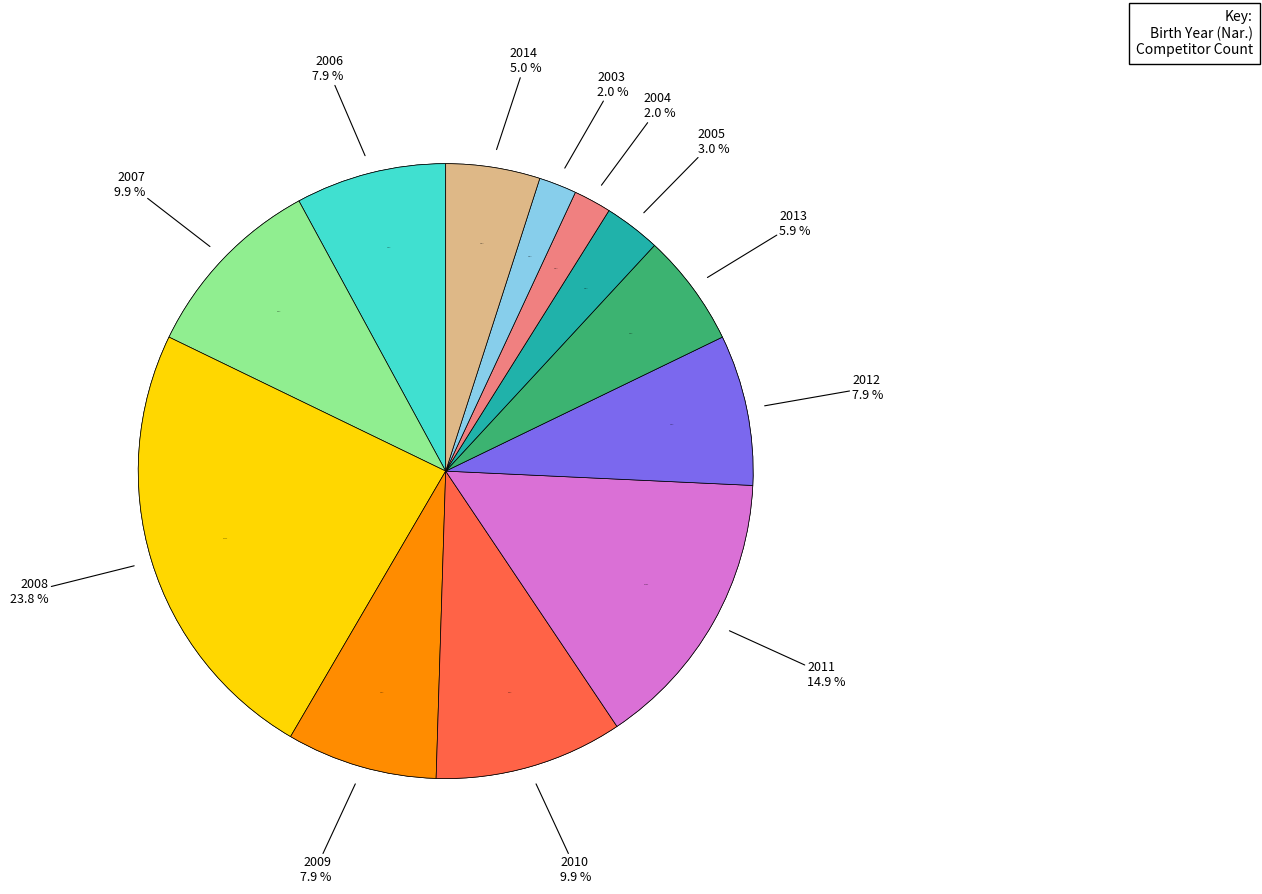

To the nearest percent, what is the difference between the 2013 and 2010 slice percentages?

19%